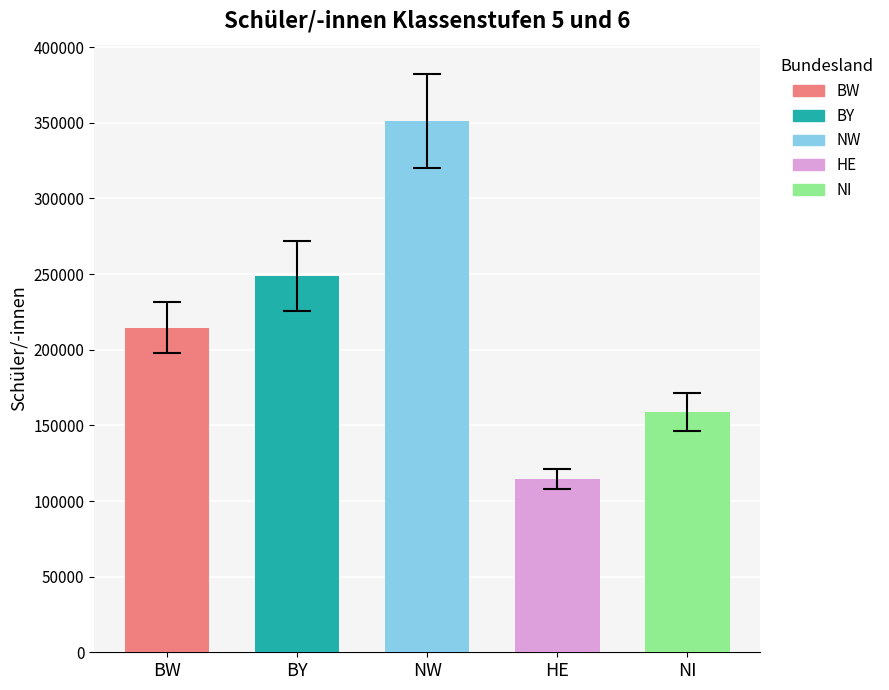

Rank the series at 13 from lowest to highest value.

HE, NI, BW, BY, NW